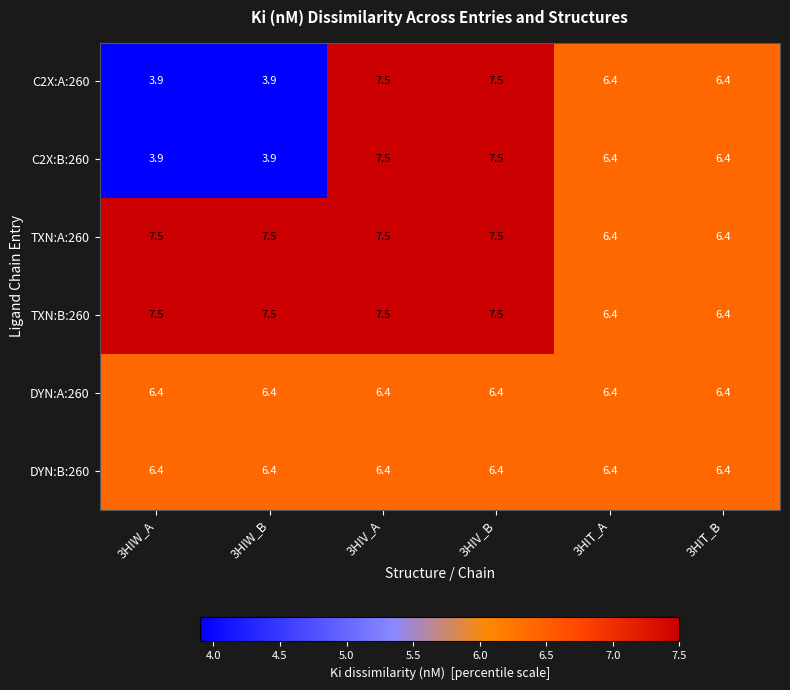

Where does the C2X:B:260 series first go above 6?

3HIV_A